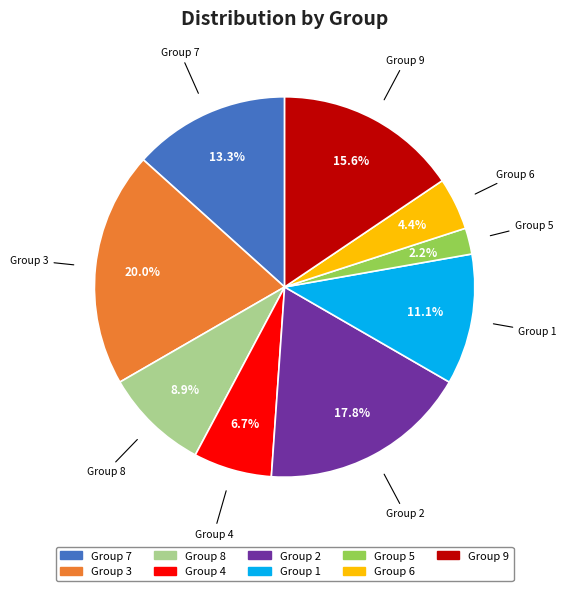

Does any single category account for the majority?

No